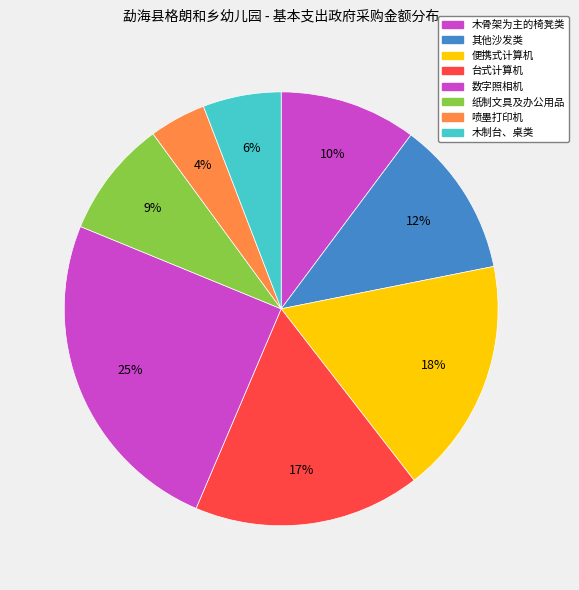

Is it true that 数字照相机 is 25% of the pie?

True